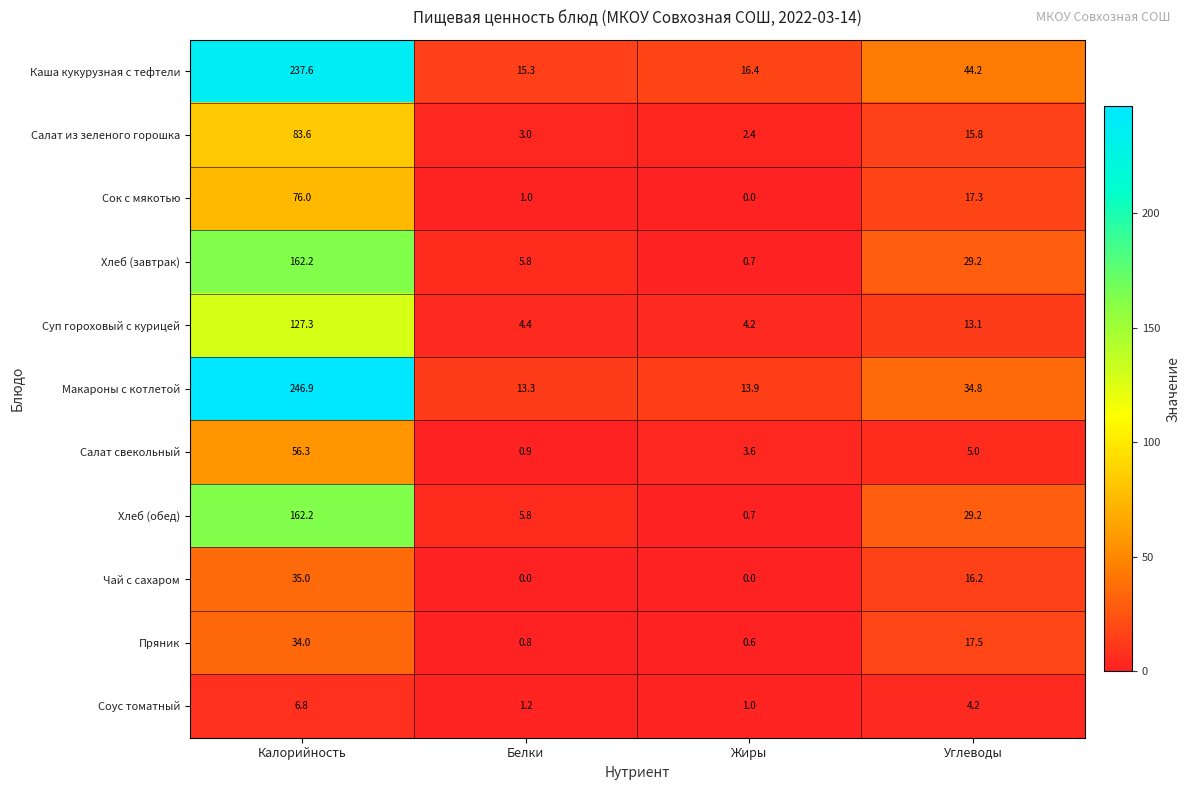

At which label does Каша кукурузная с тефтели reach its peak?

Калорийность